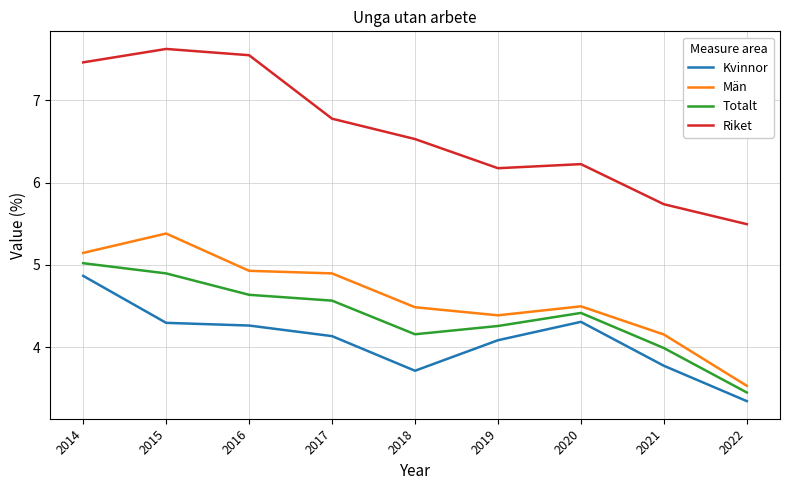

The value of Kvinnor at 2019 is 1.8. True or false?

False